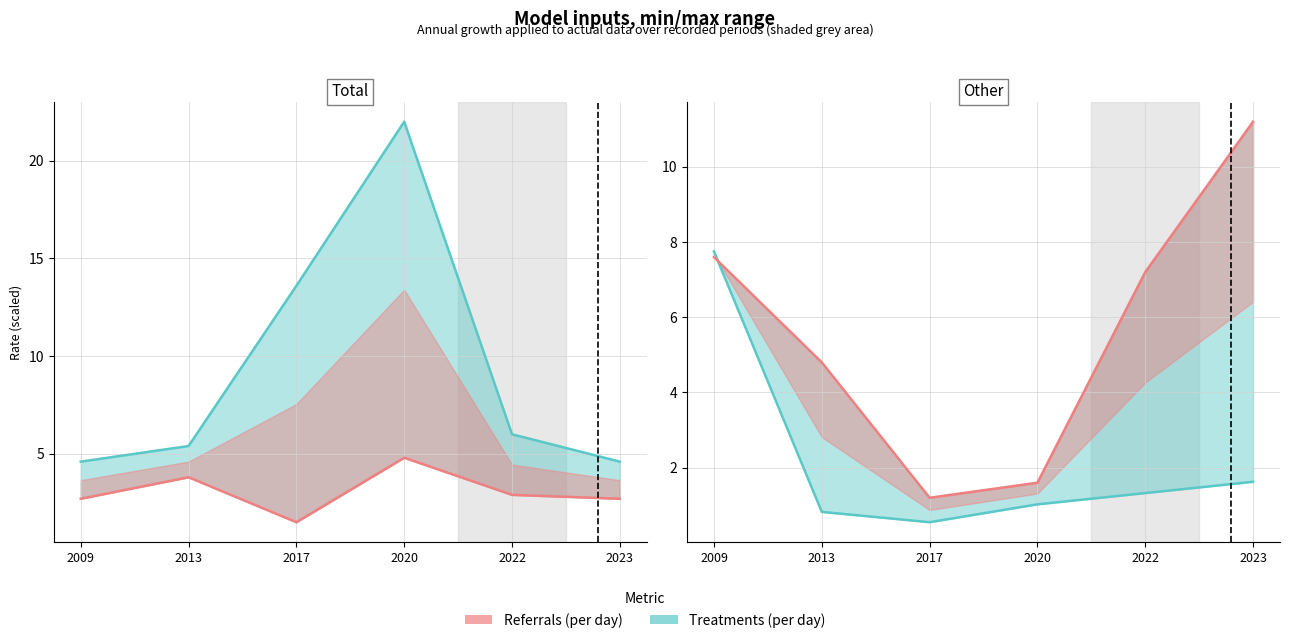

Between 2013 and 2023, which is larger?

2013